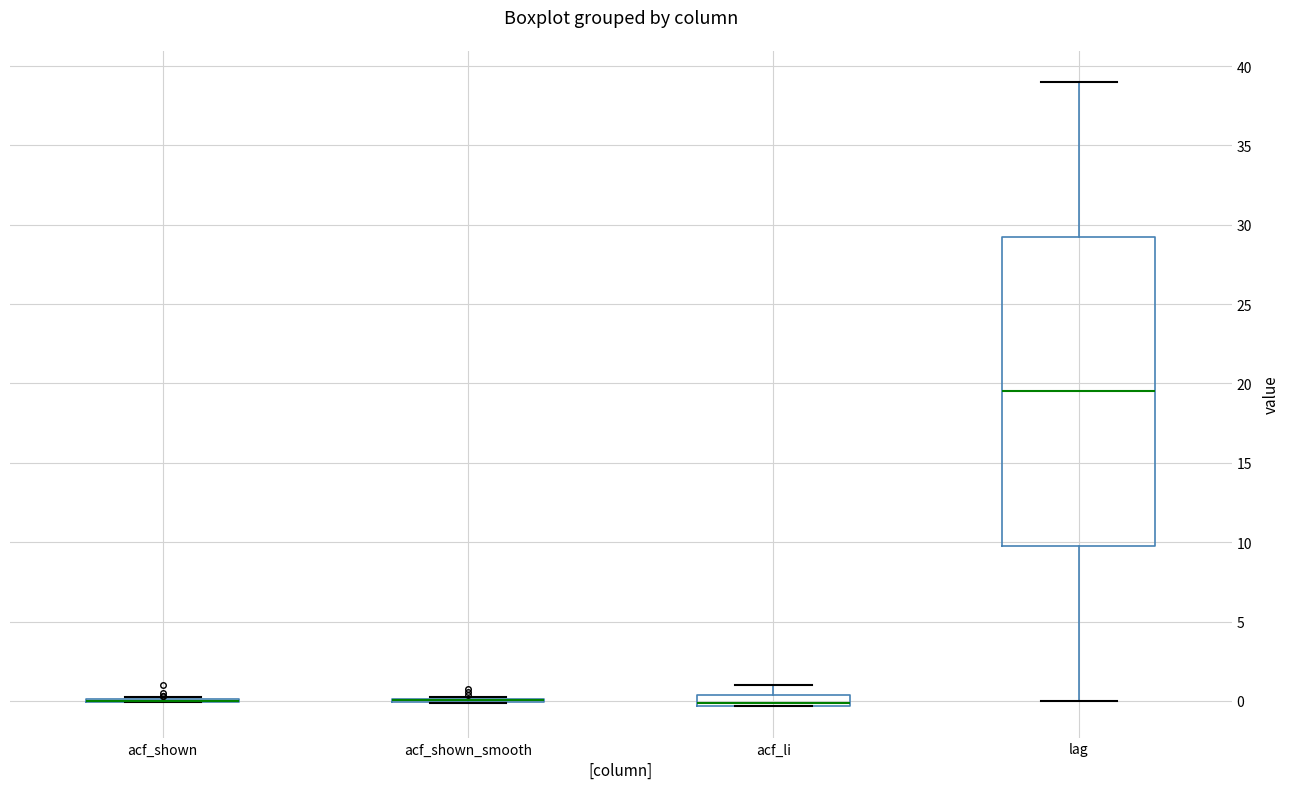

Comparing the boxes themselves (not the whiskers), which one is the tallest?

lag